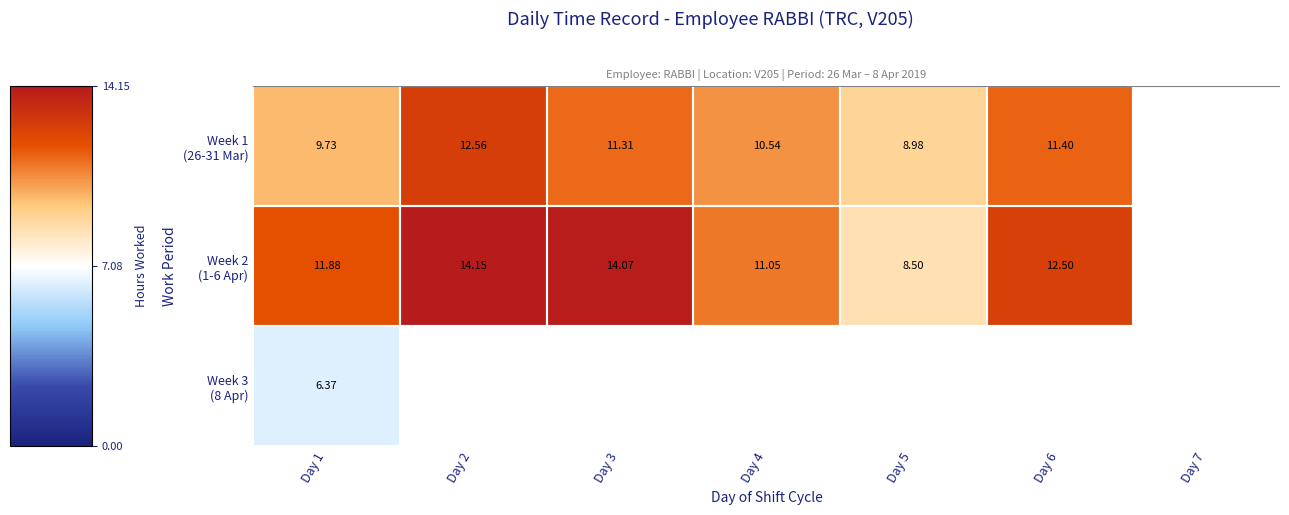

How many series are shown in this chart?

3